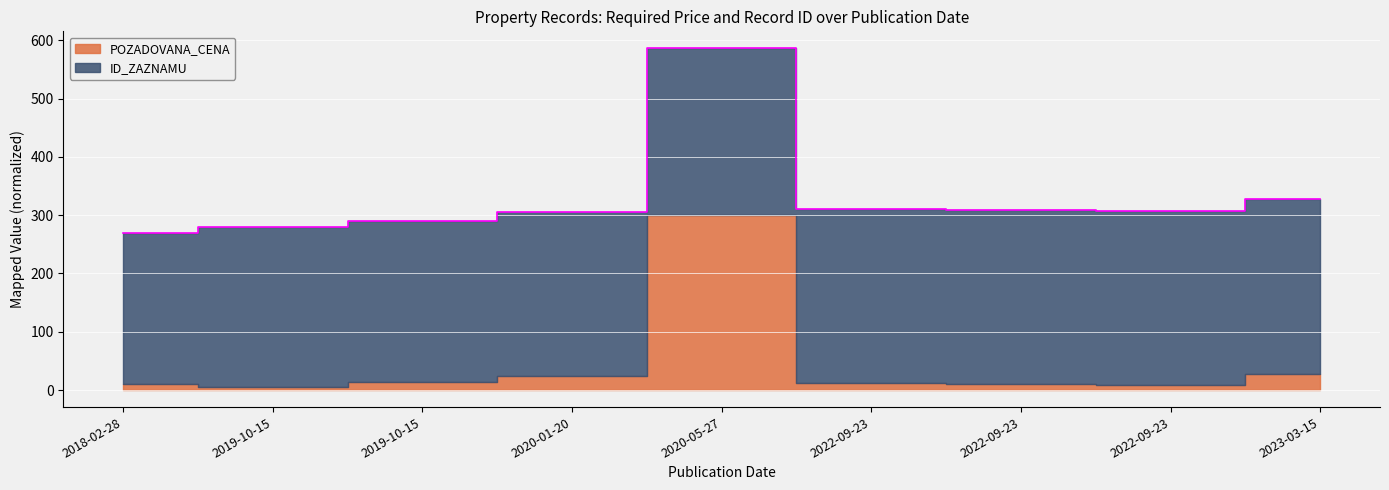

The chart shows a value of 61.5 at 2020-01-20. True or false?

False